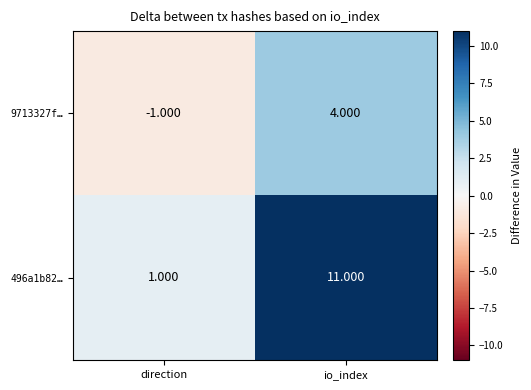

Which series has the largest total across all categories?

496a1b82…